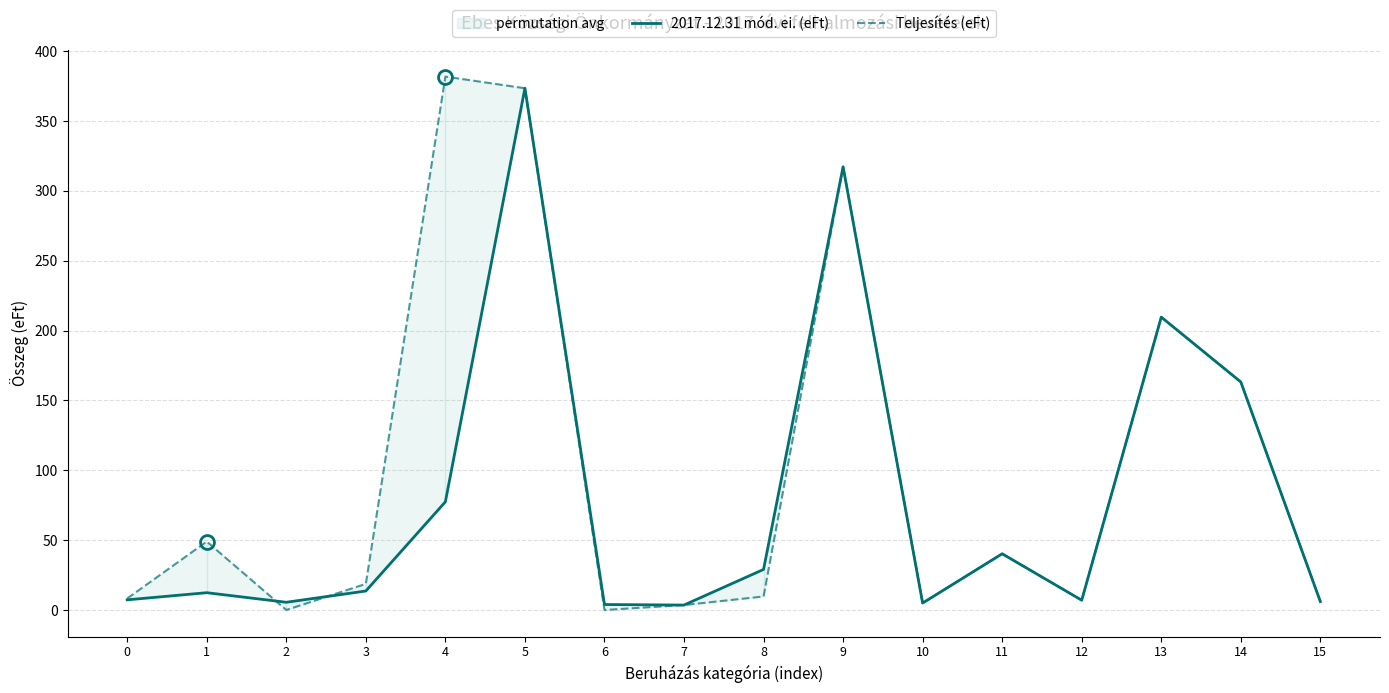

Where do Teljesítés (eFt) and 2017.12.31 mód. ei. (eFt) first cross each other?

1 and 2